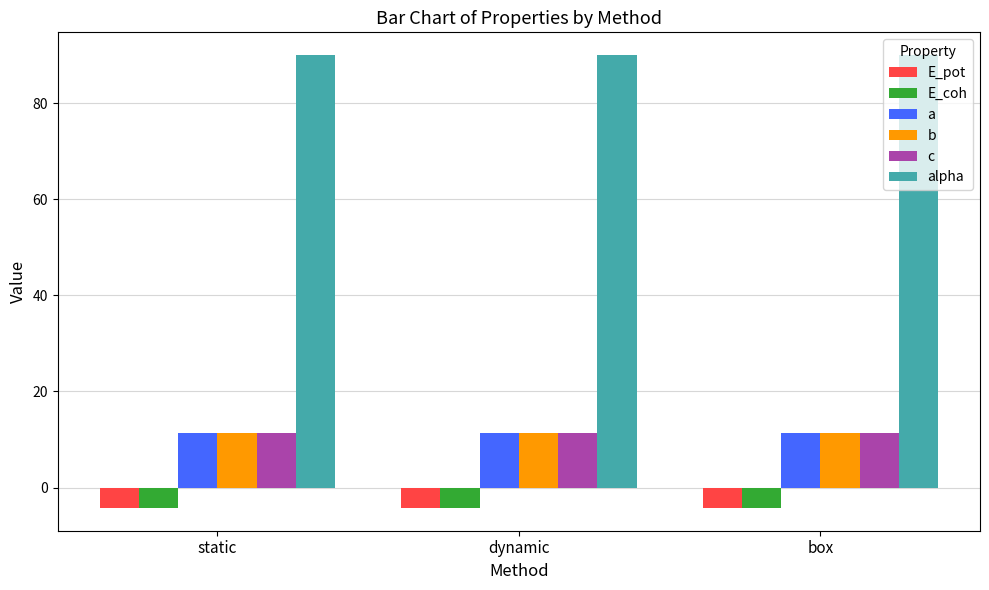

What is the minimum value for E_coh?

-4.3